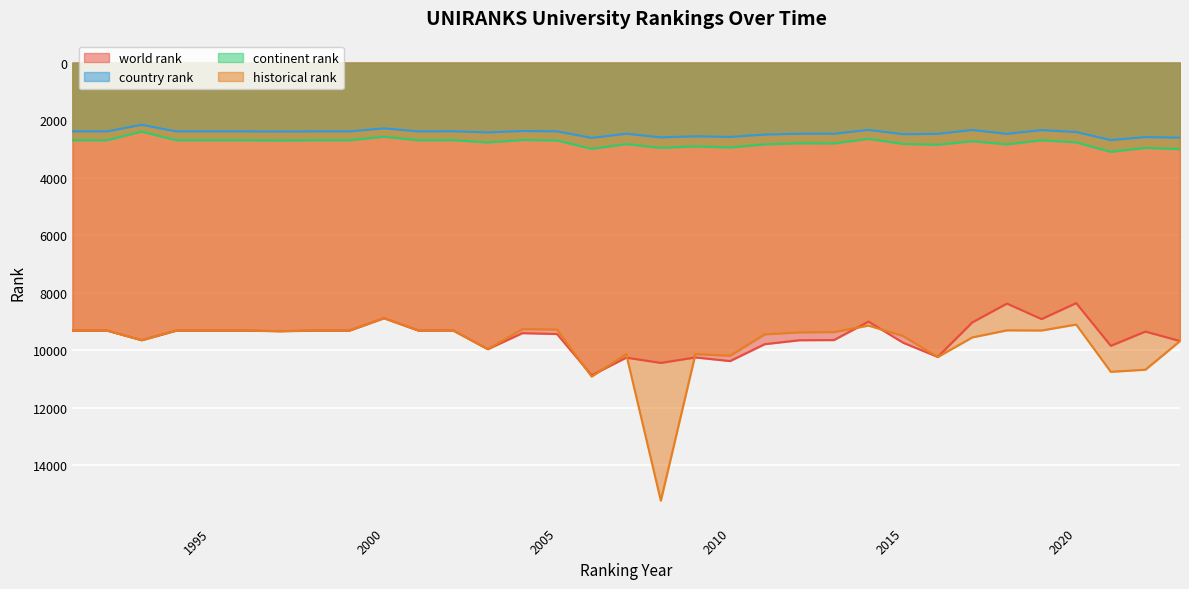

How many interior local peaks does the continent rank series have?

10